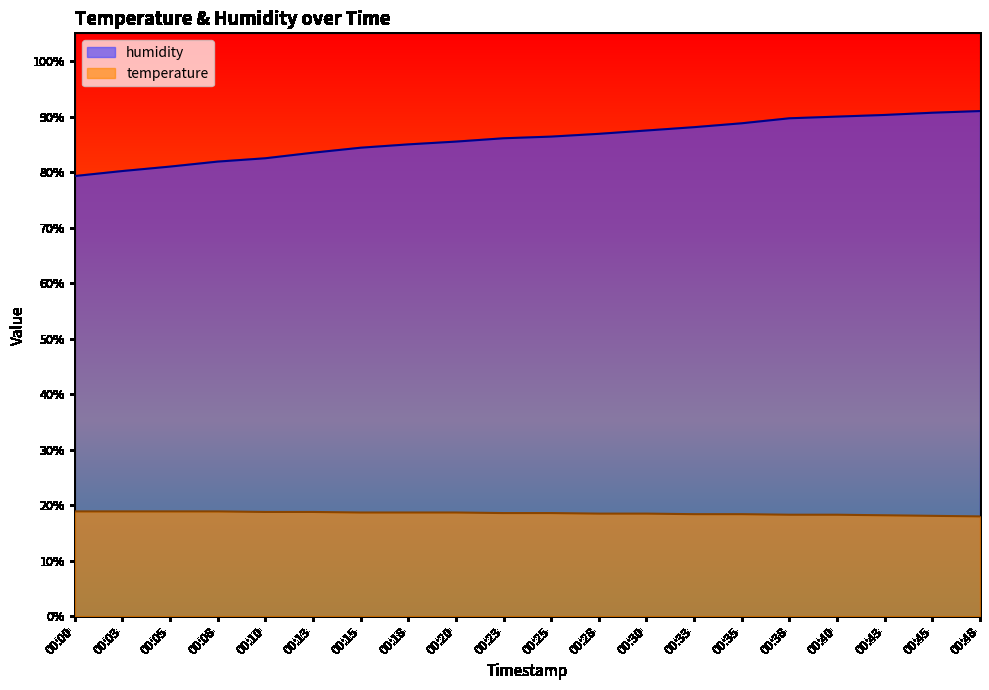

What is the difference between the maximum and minimum values in the temperature series?

0.9